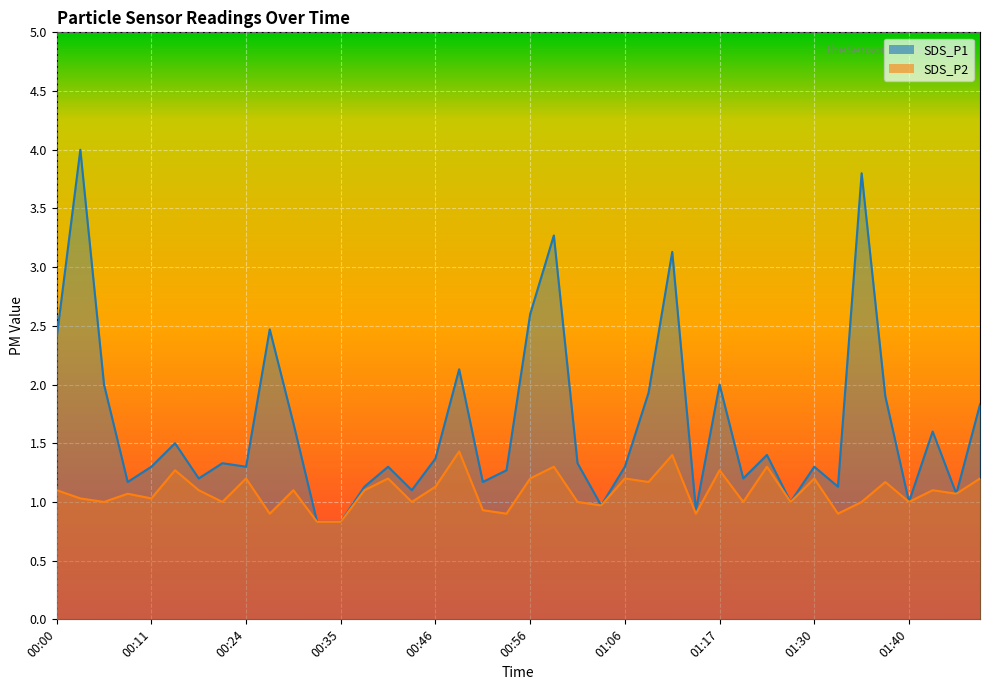

Rank the series by their average value, from lowest to highest.

SDS_P2, SDS_P1